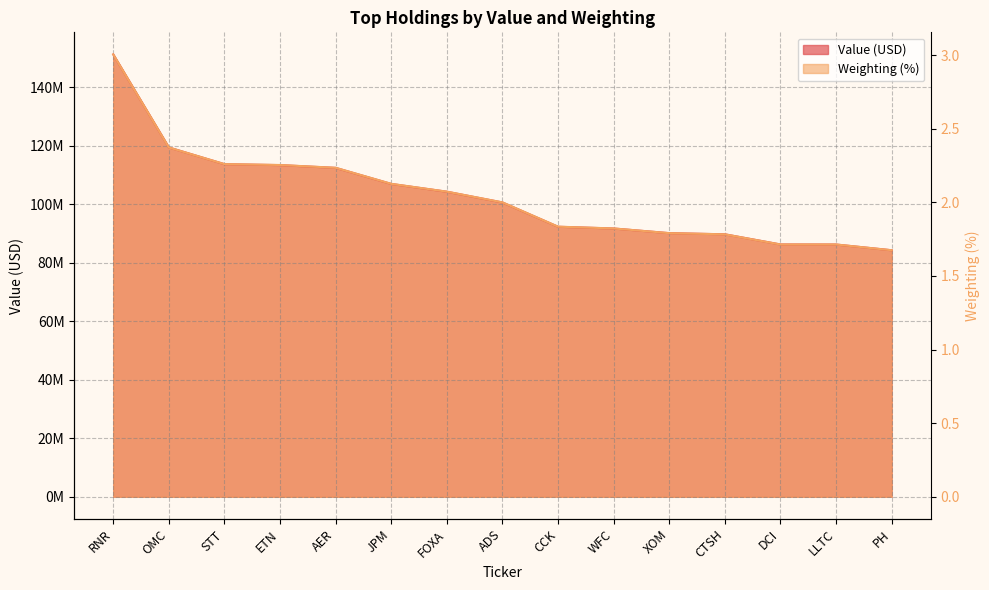

What is the label of the 13th point from the right?

STT